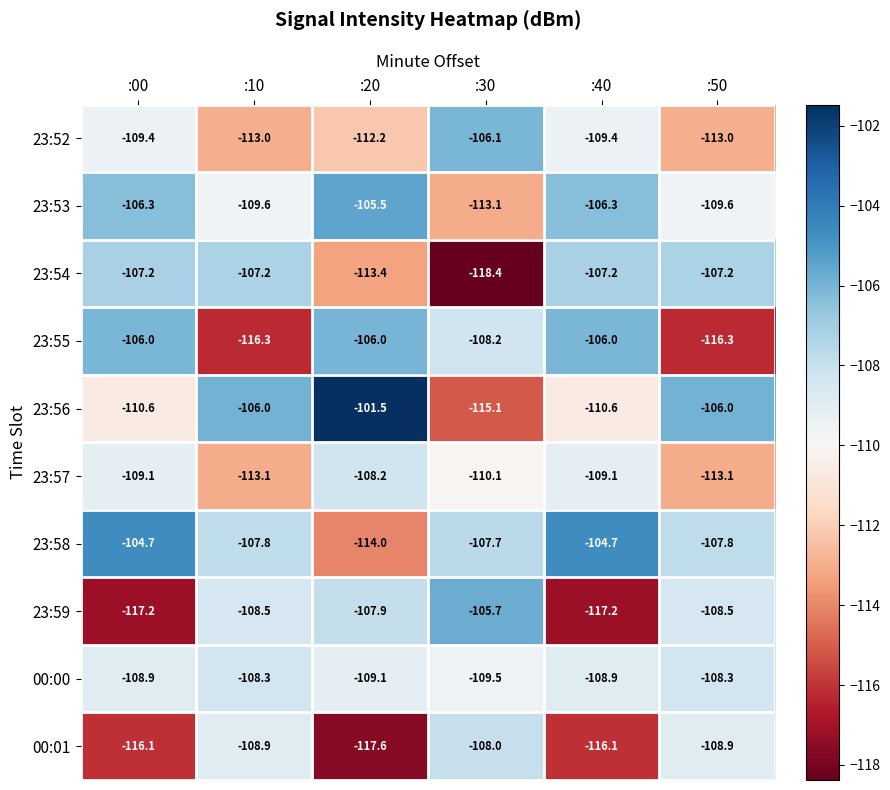

List the series in order of their peak value, lowest first.

00:00, 23:57, 00:01, 23:54, 23:52, 23:55, 23:59, 23:53, 23:58, 23:56